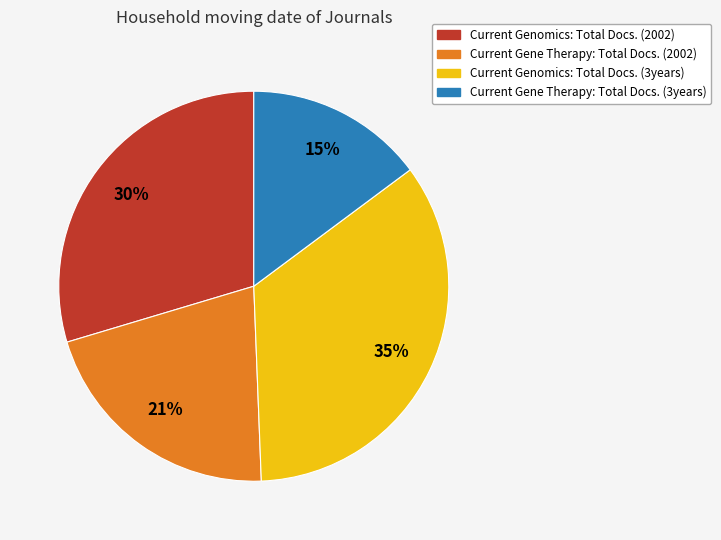

To the nearest percent, what is the difference between the largest and smallest slice percentages?

20%